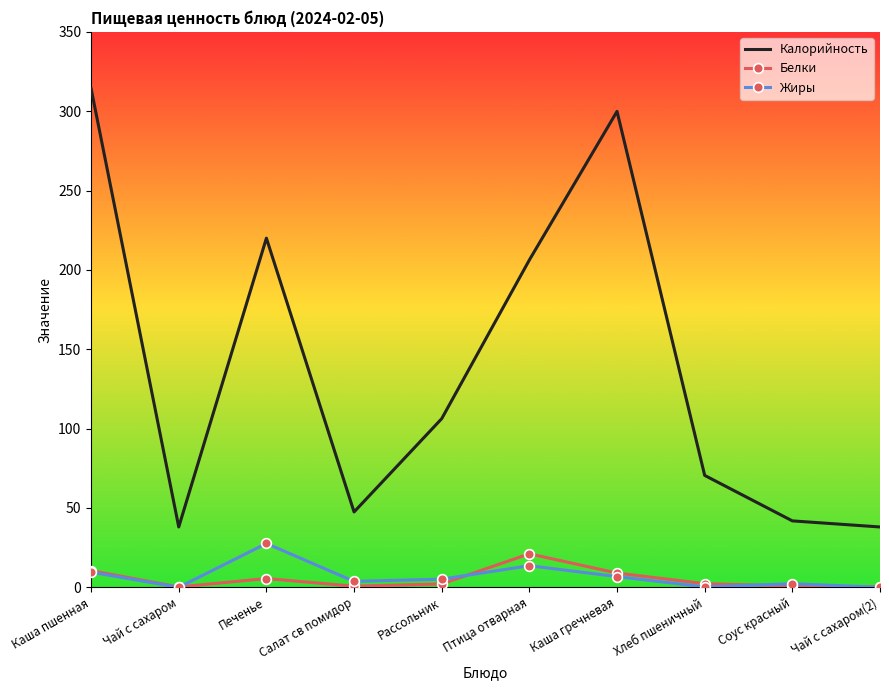

True or false: Калорийность and Белки cross at least once.

False